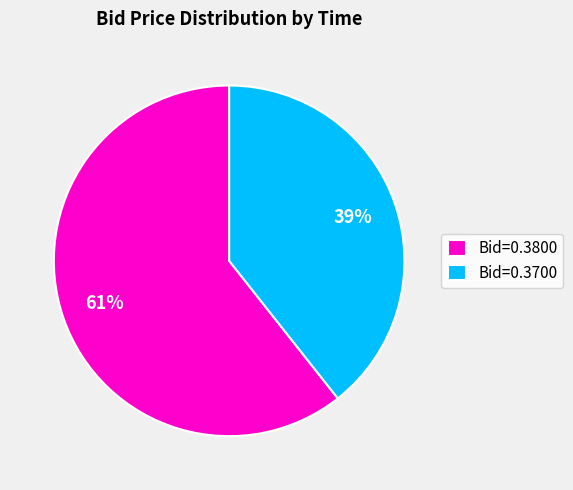

What is the largest slice in the pie chart?

Bid=0.3800